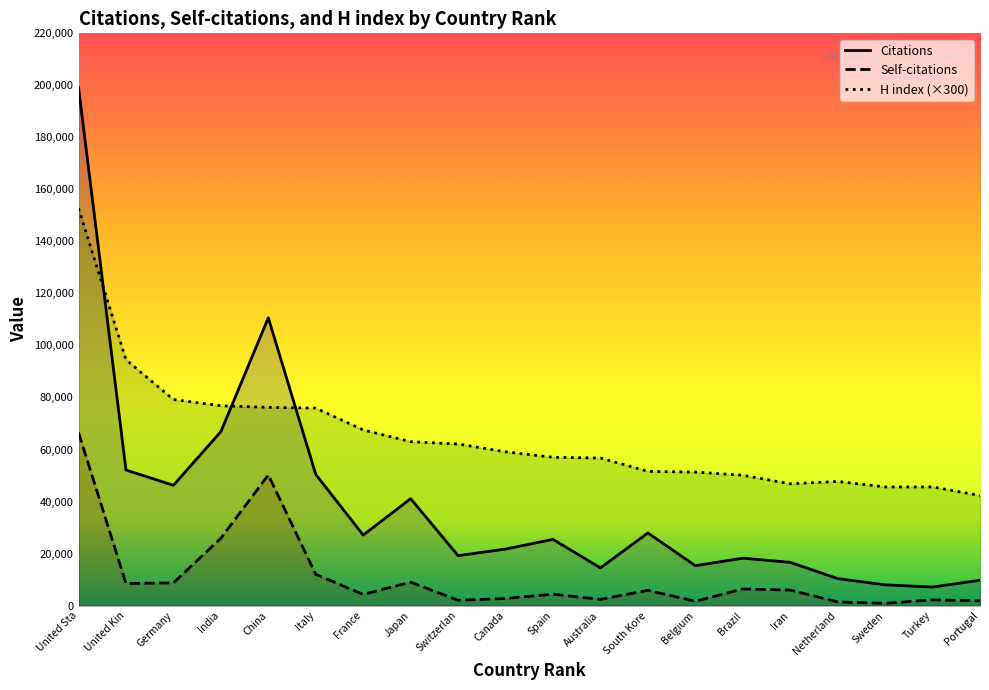

What is the minimum value shown in the chart?

857